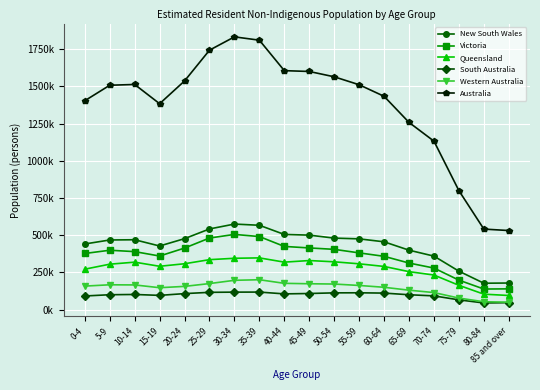

Is this an area chart (filled region under the line)?

No